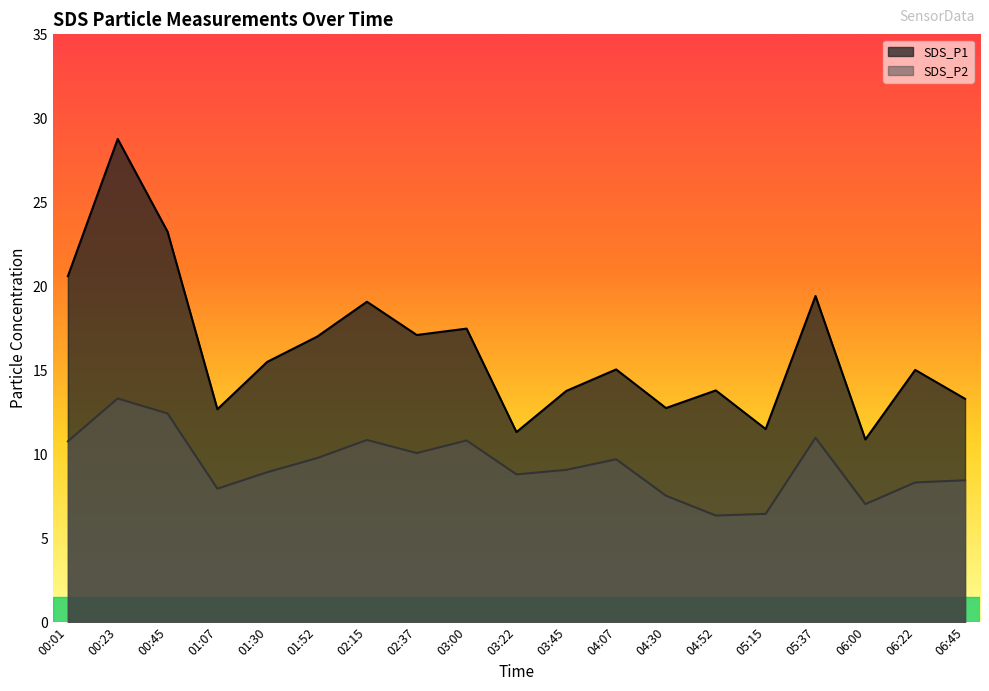

The value of SDS_P1 at 01:52 is 7.3. True or false?

False